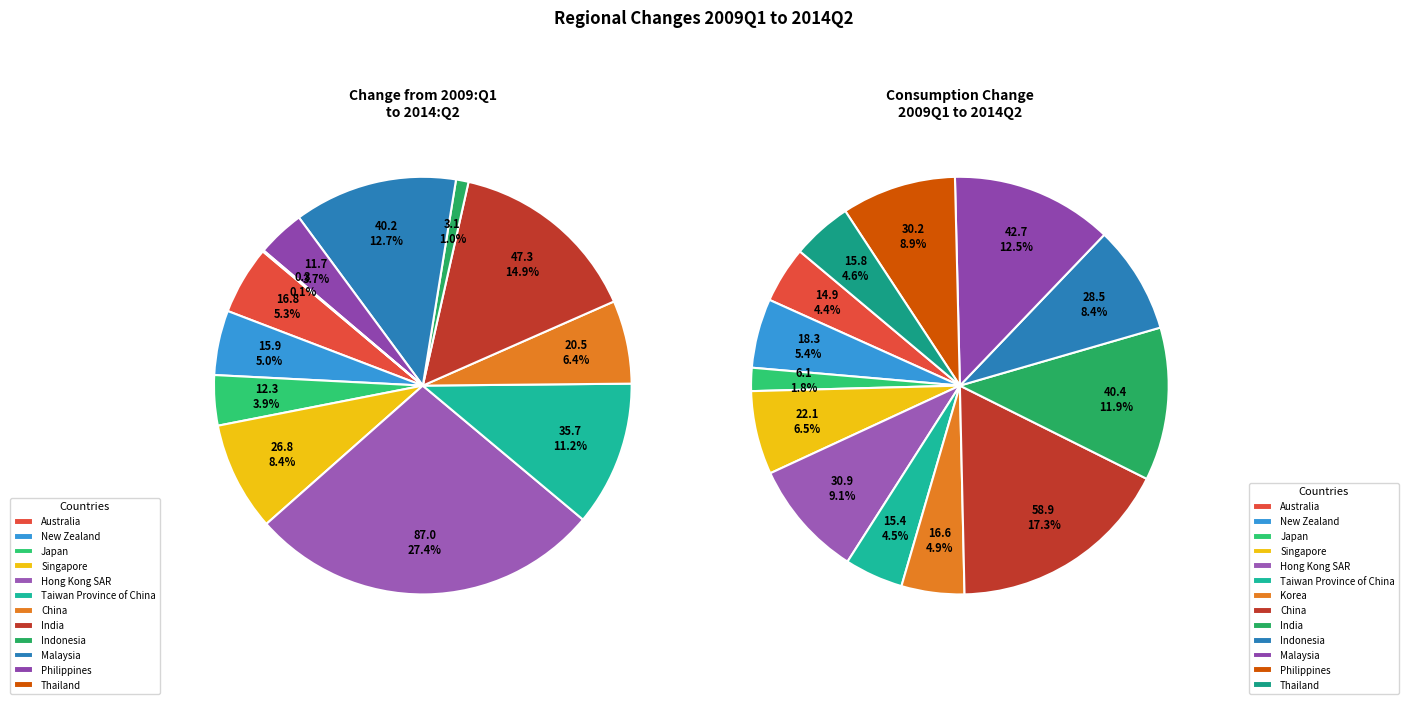

Does Malaysia account for over 50% of the chart?

No